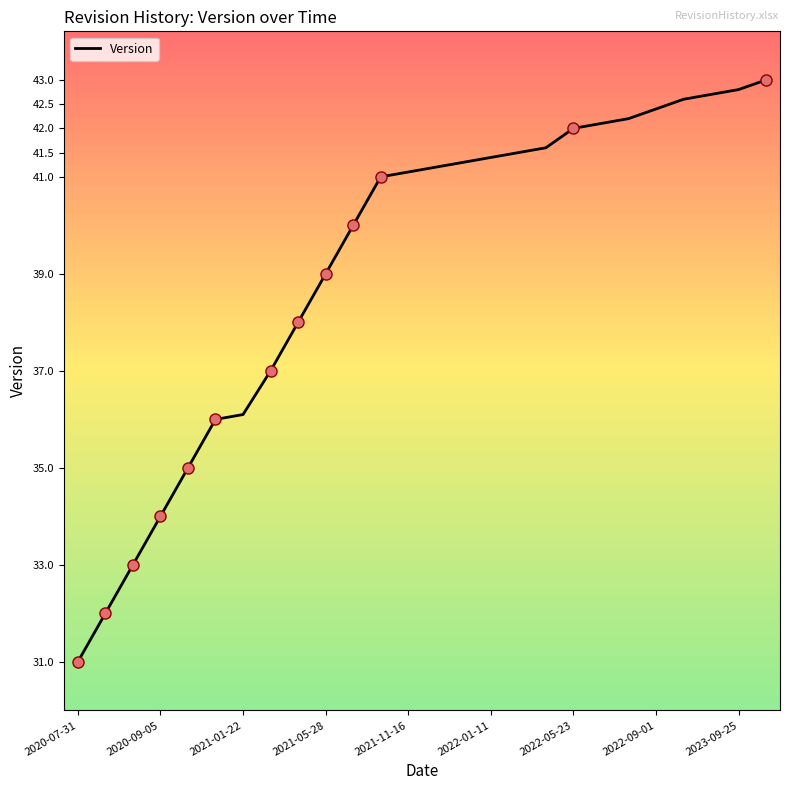

What is the smallest value displayed?

31.0